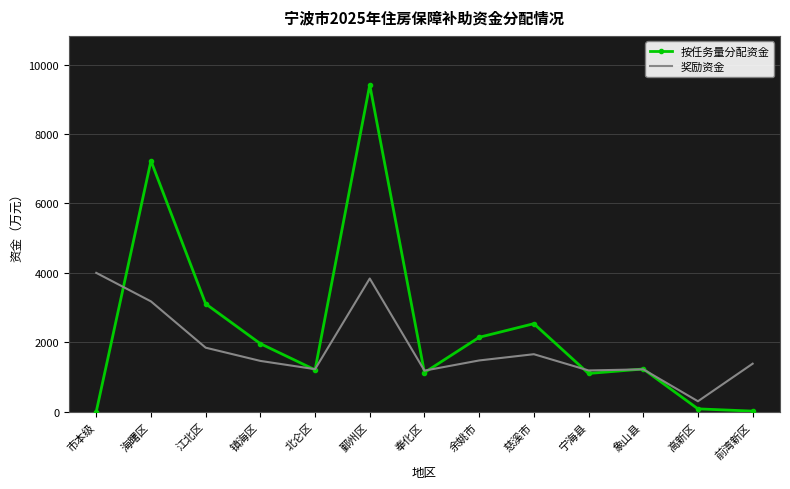

What is the spread (max minus min) of values at 高新区?

219